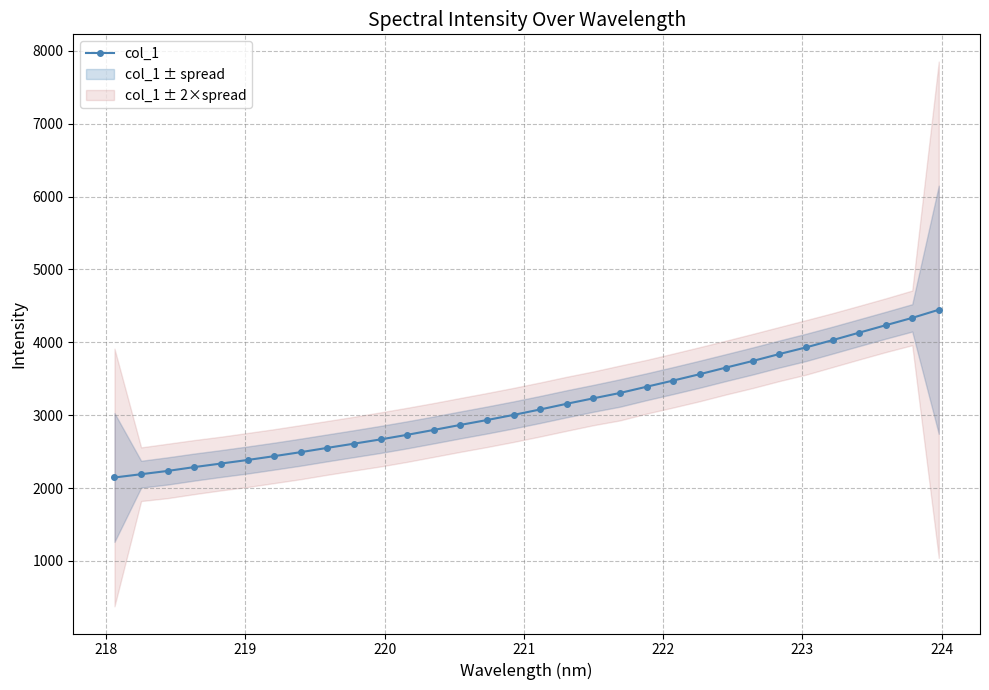

Is it true that the value at 30 is 6432.7?

False